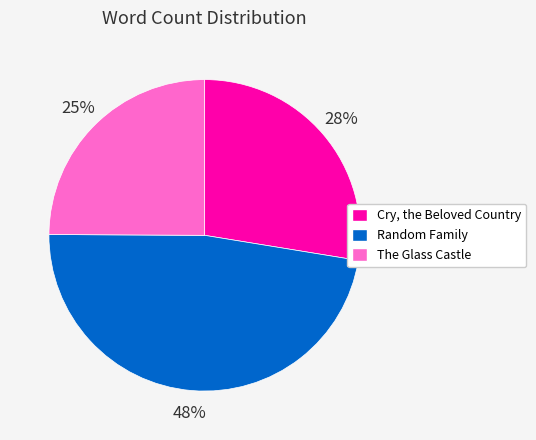

The Random Family slice represents 57% of the pie. True or false?

False